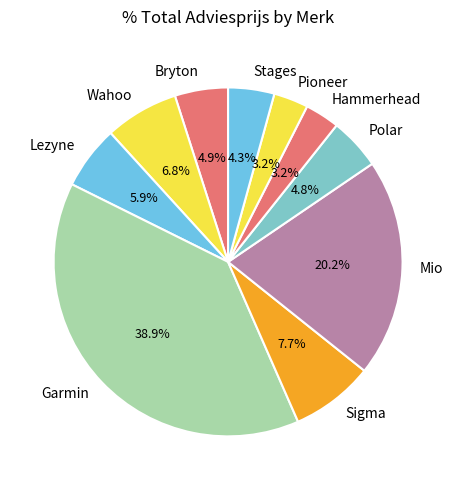

What is the largest slice in the pie chart?

Garmin